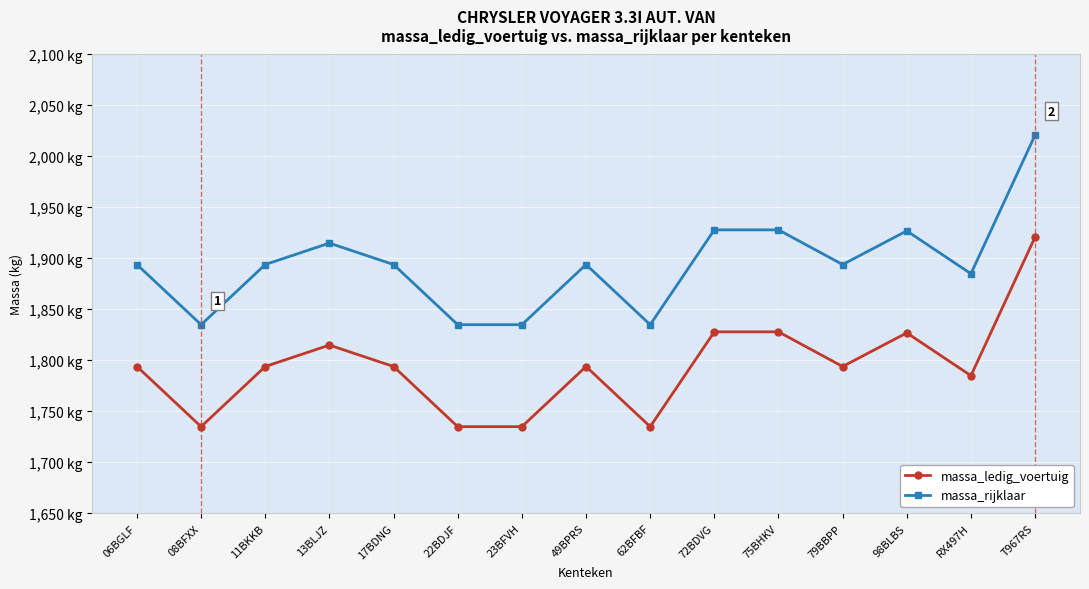

Which category has the highest value in the massa_rijklaar series?

T967RS